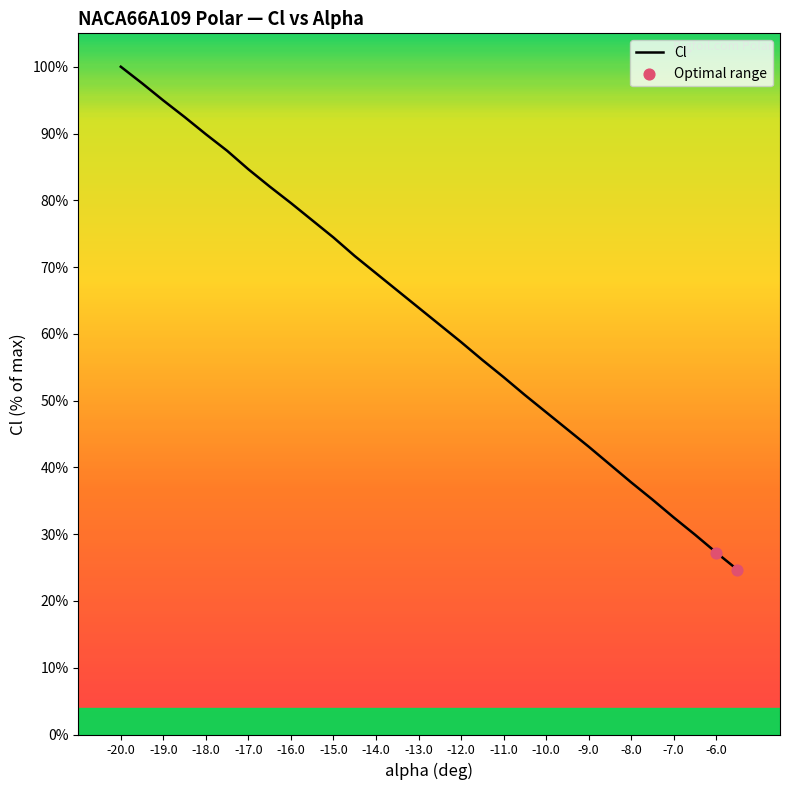

What is the greatest value displayed?

100.0